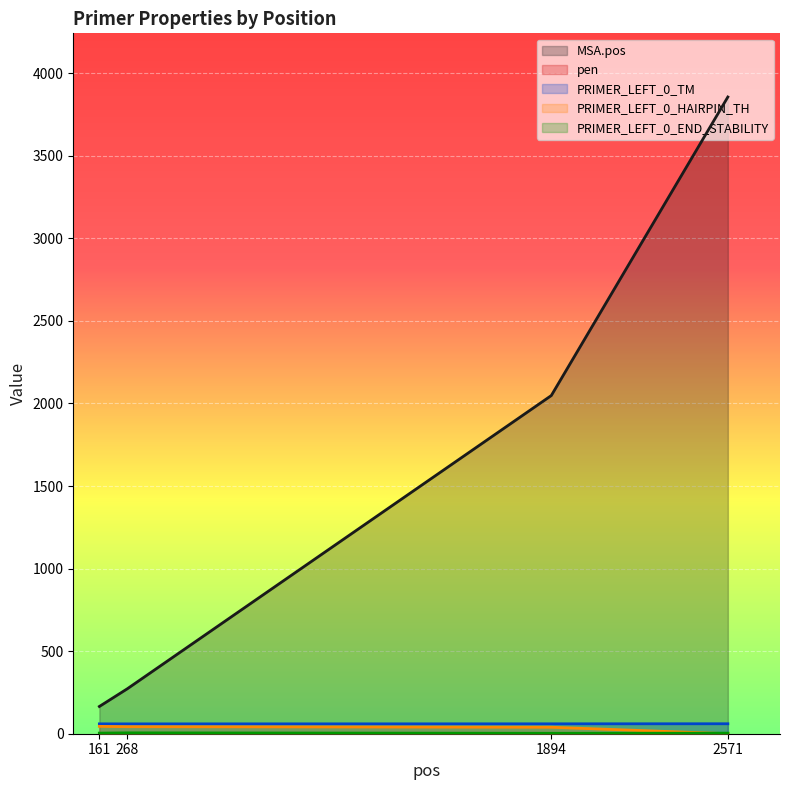

True or false: MSA.pos has a value of 3856.0 at 2571.

True